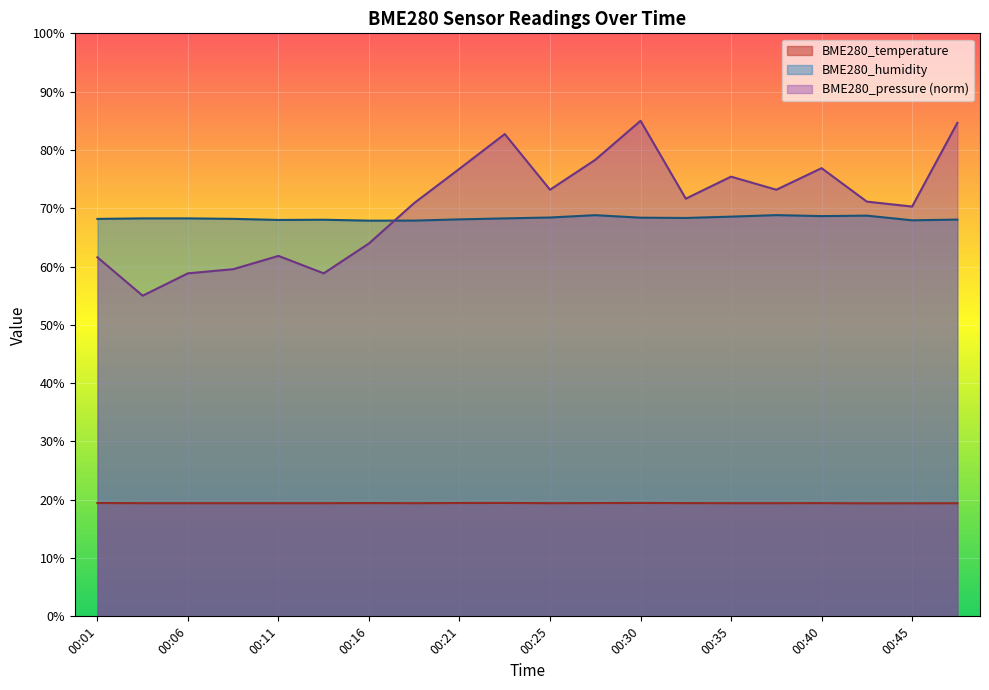

The BME280_pressure_norm series shows 85.0 at 00:30. True or false?

True